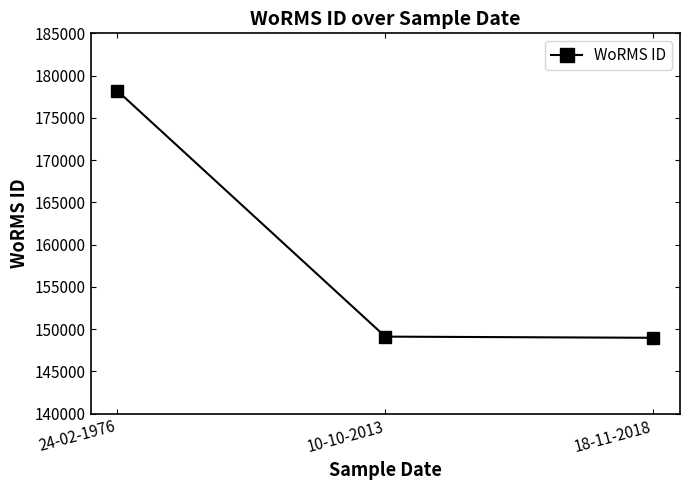

What is the smallest value displayed?

148985